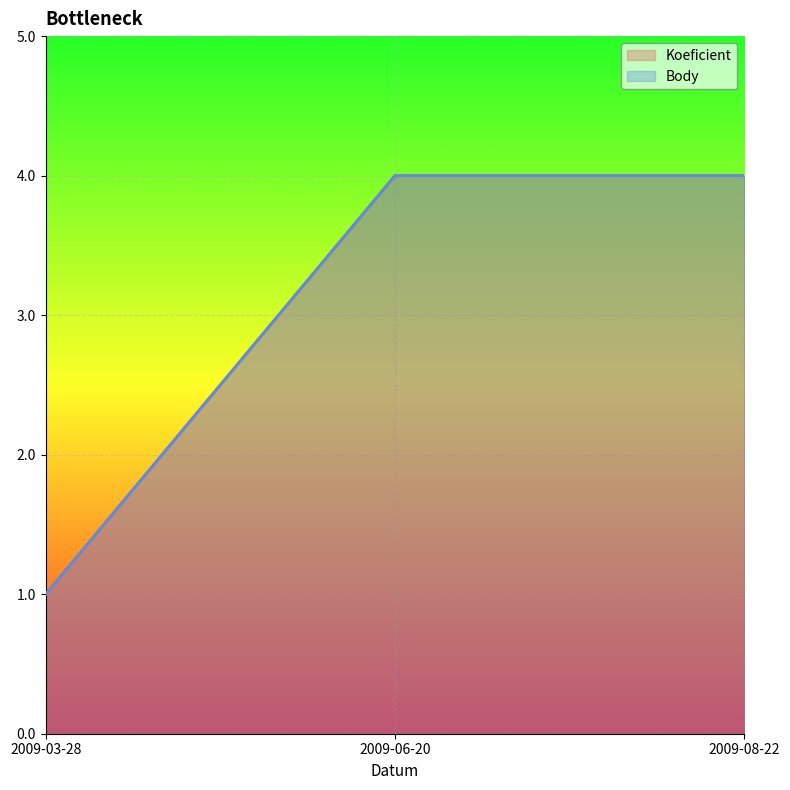

Is the value of Body at 2009-08-22 greater than the value of Koeficient at 2009-06-20?

No